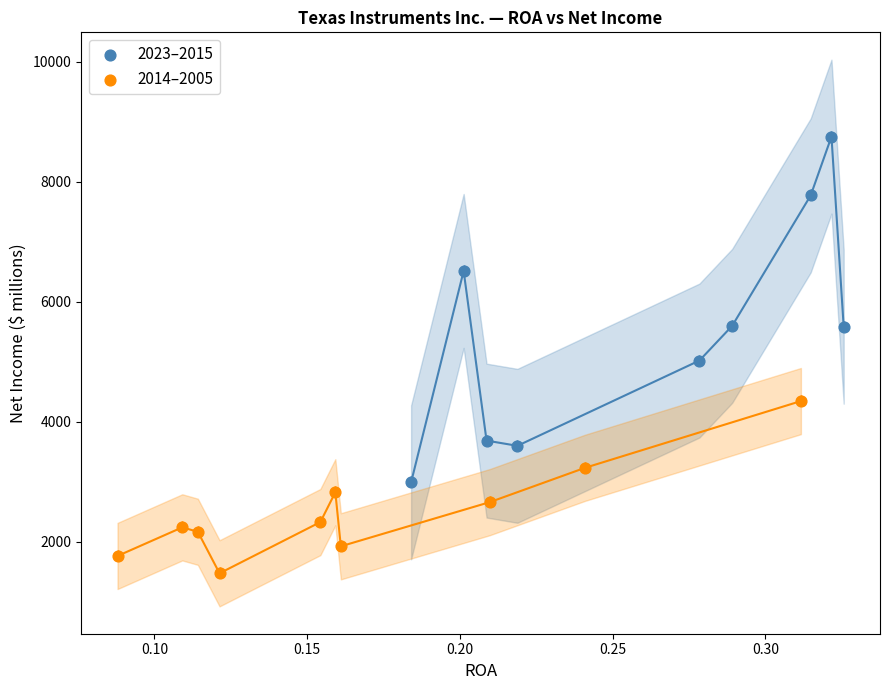

Which series contains the lowest Y value?

2014–2005